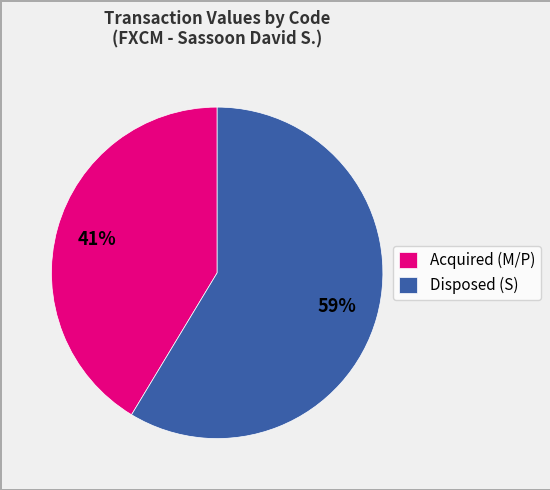

Rank the categories by value from highest to lowest.

Disposed (S), Acquired (M/P)